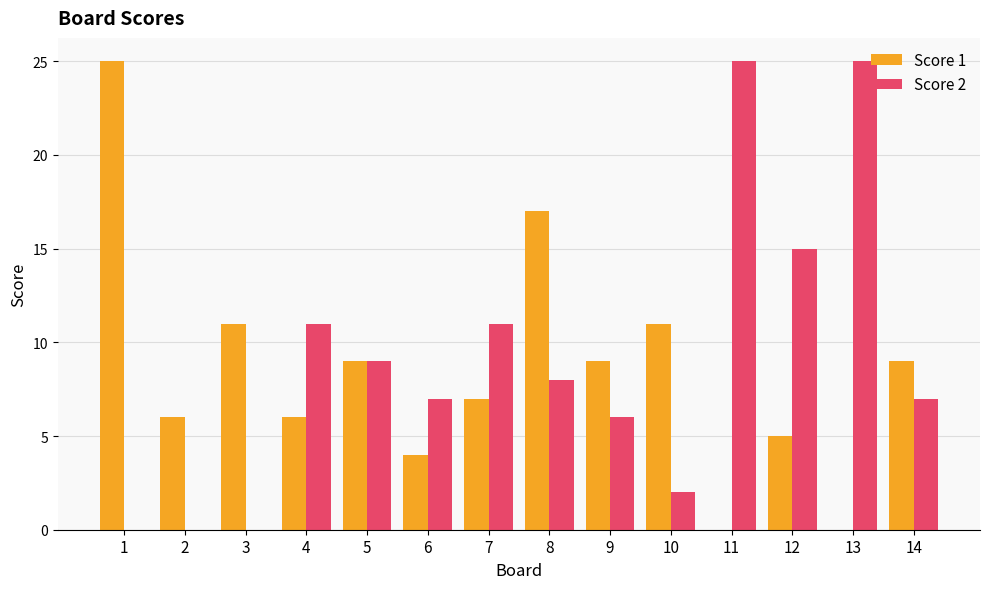

Reading left to right, transcribe all the data shown in this chart.

Score 1: 25	6	11	6	9	4	7	17	9	11	0	5	0	9
Score 2: 0	0	0	11	9	7	11	8	6	2	25	15	25	7